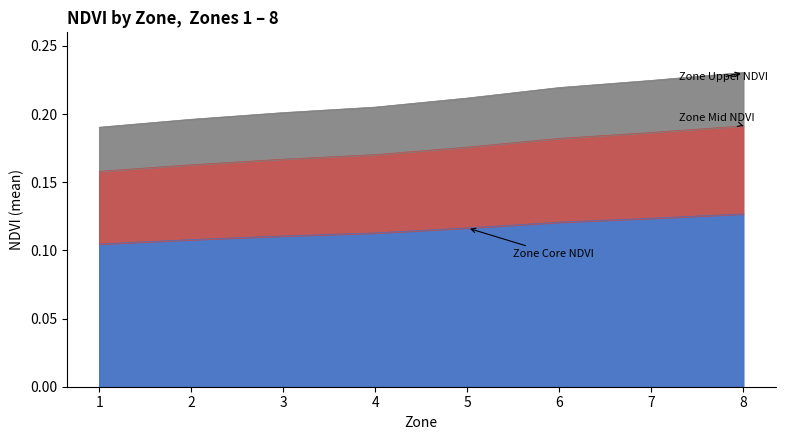

What is the difference between the maximum and minimum values in the Zone 6-8 series?

0.2